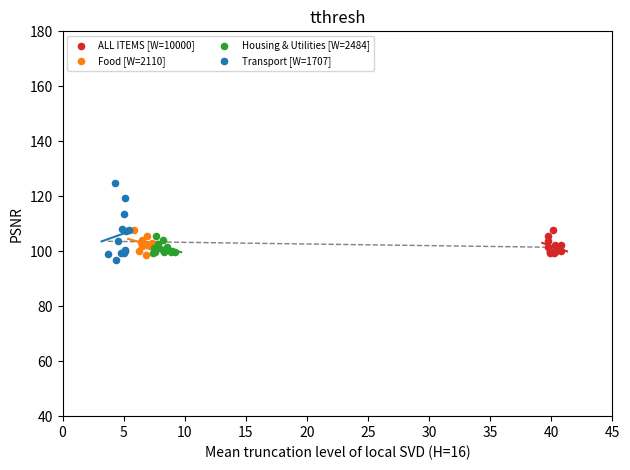

Which series has the largest Y range (max minus min)?

Transport [W=1707]